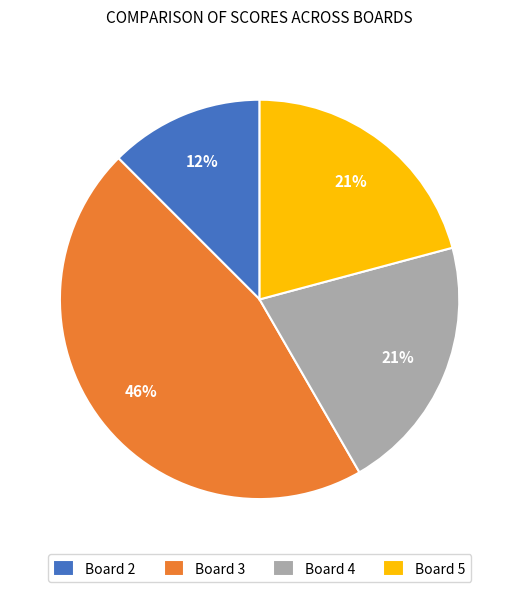

To the nearest percent, what is the difference between the Board 3 and Board 5 slice percentages?

25%